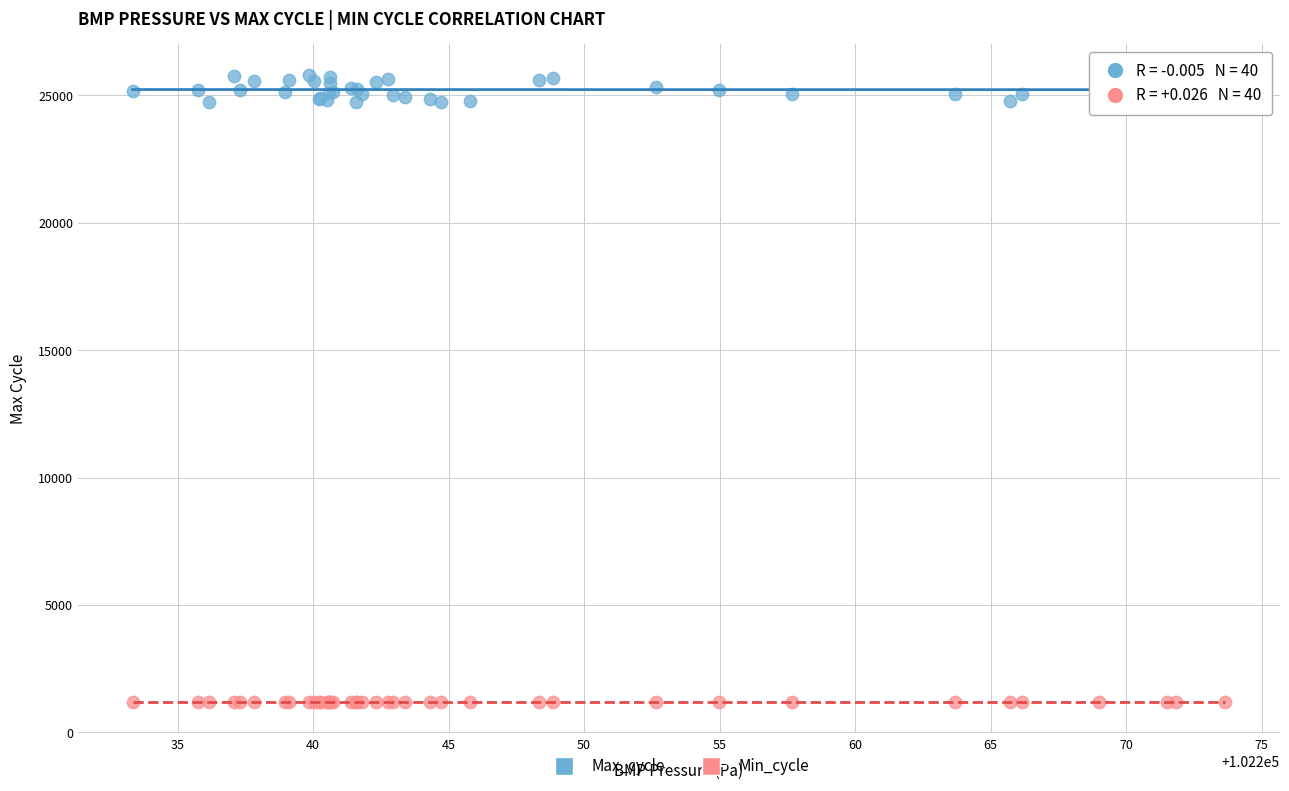

Which series contains the highest Y value?

Max_cycle